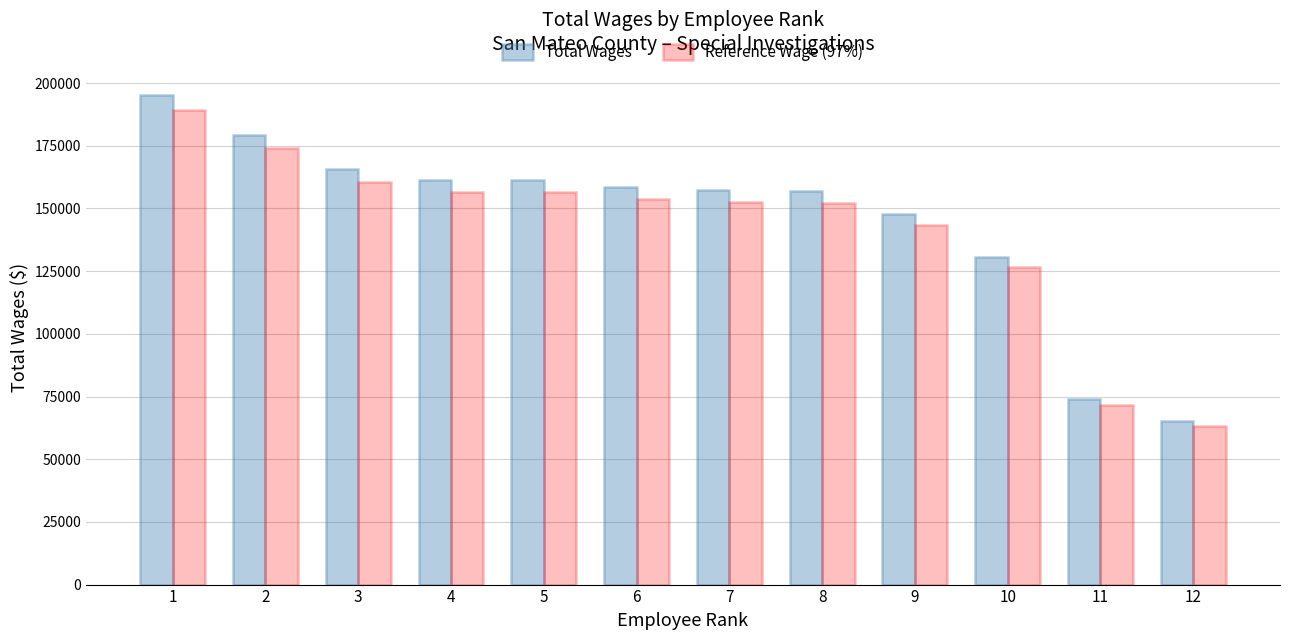

True or false: Reference Wage (97%) has a value of 198410.0 at 8.

False